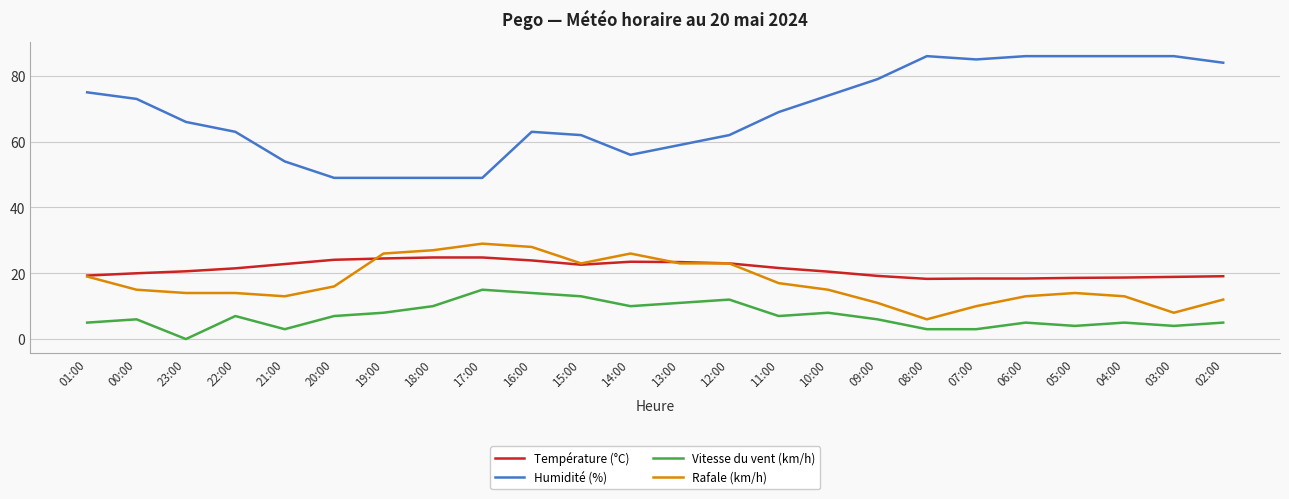

What is the sum of the Rafale (km/h) values at 03:00 and 07:00?

18.0